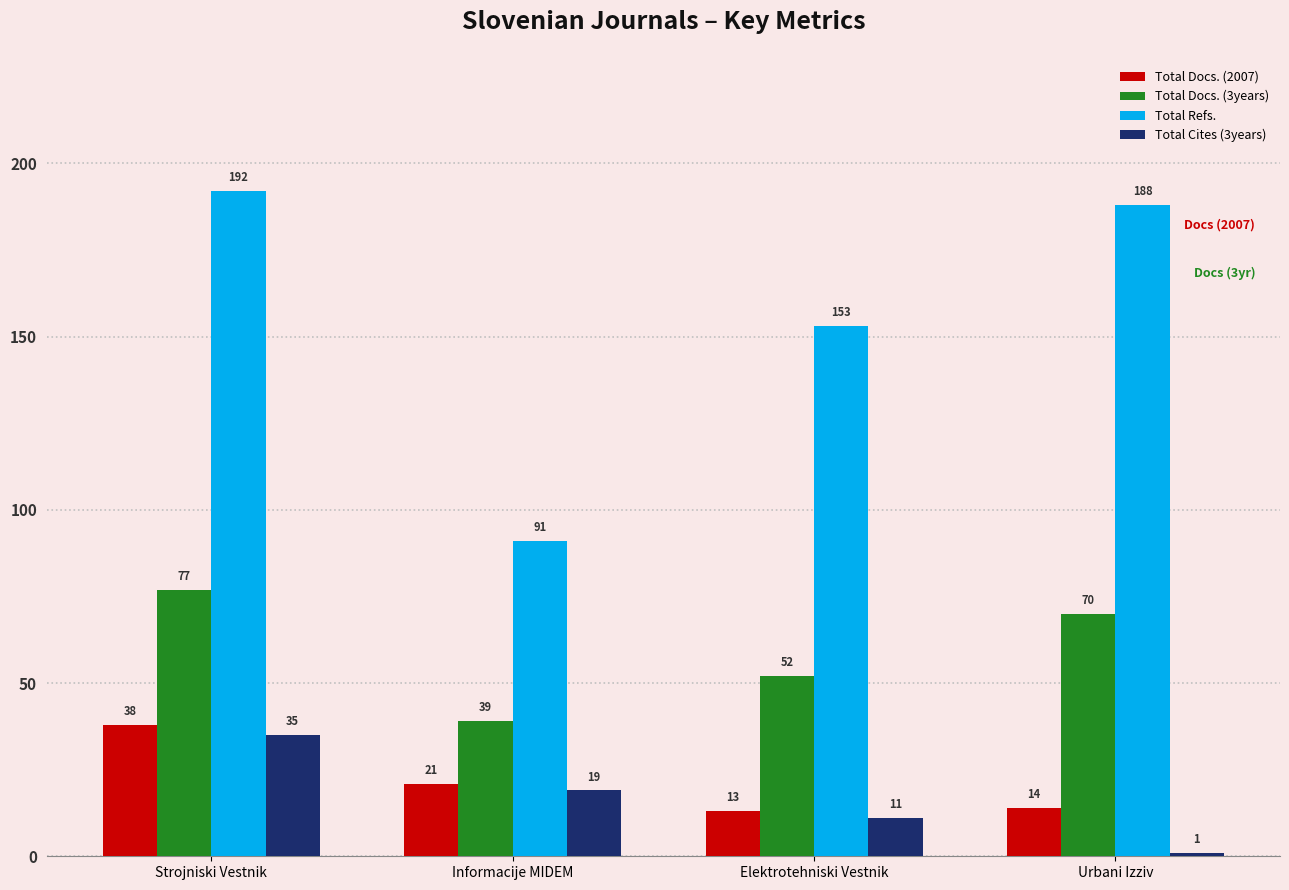

What are all the series names shown in the legend?

Total Docs. (2007), Total Docs. (3years), Total Refs., Total Cites (3years)